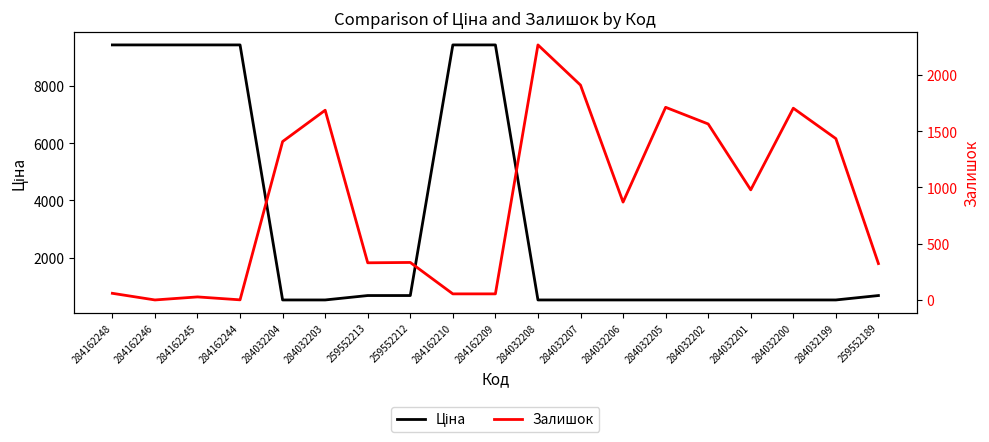

How many interior local peaks does the Залишок series have?

6